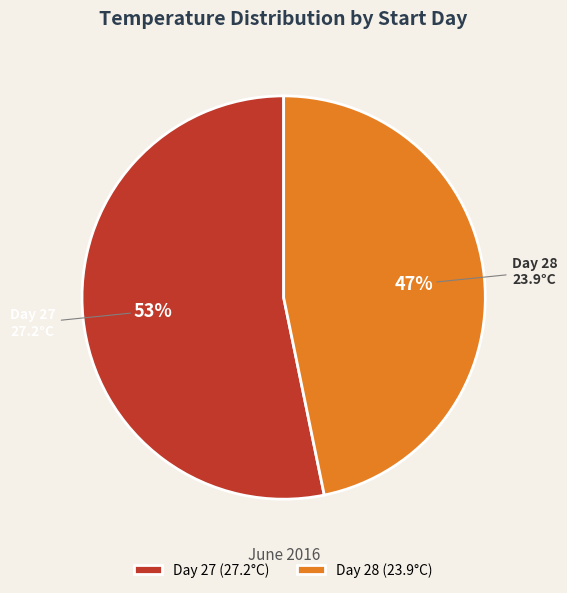

Does Day 28 account for over 50% of the chart?

No